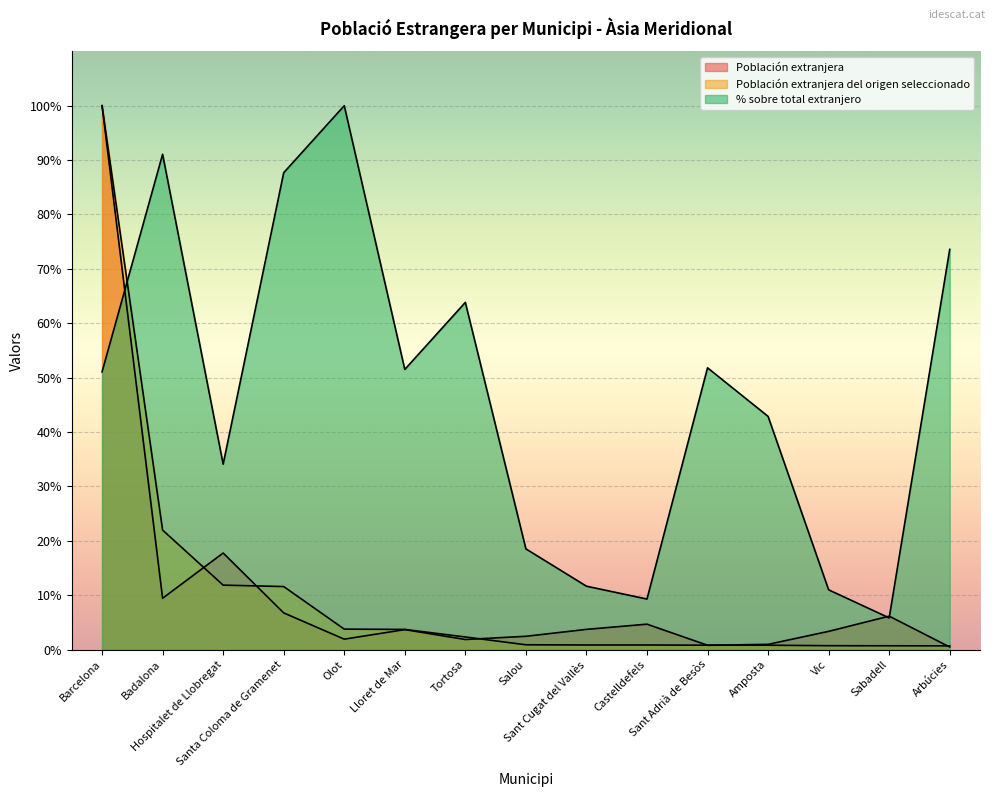

True or false: Población extranjera has a value of 3.4 at Vic.

True